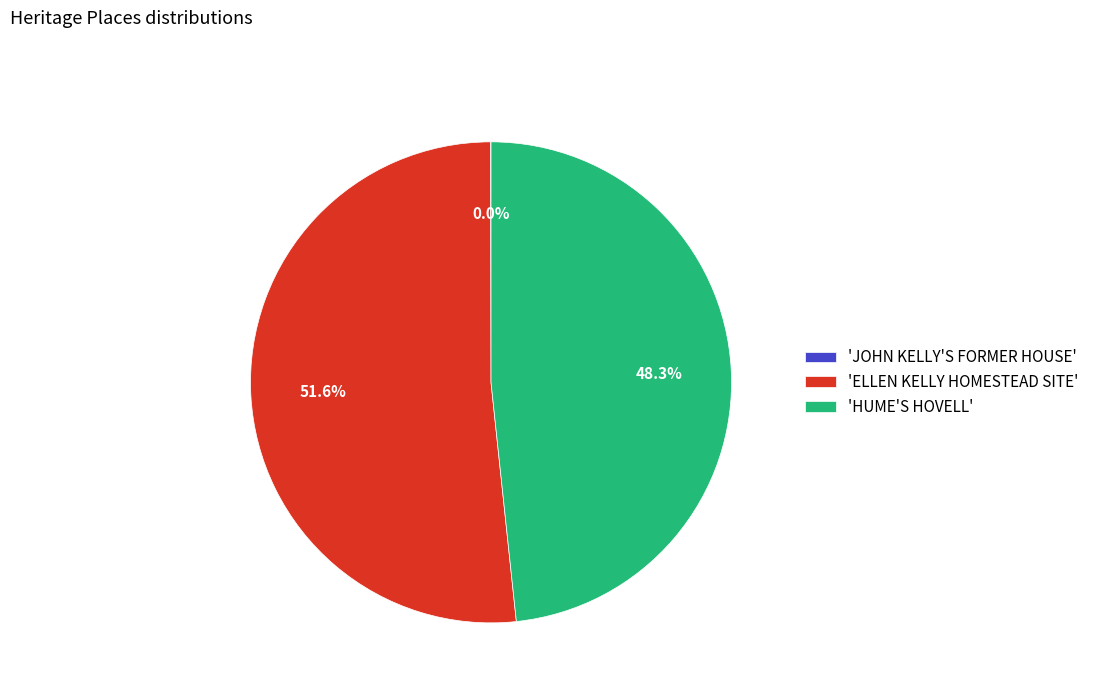

How much of the chart is everything except 'HUME'S HOVELL'?

51.7%